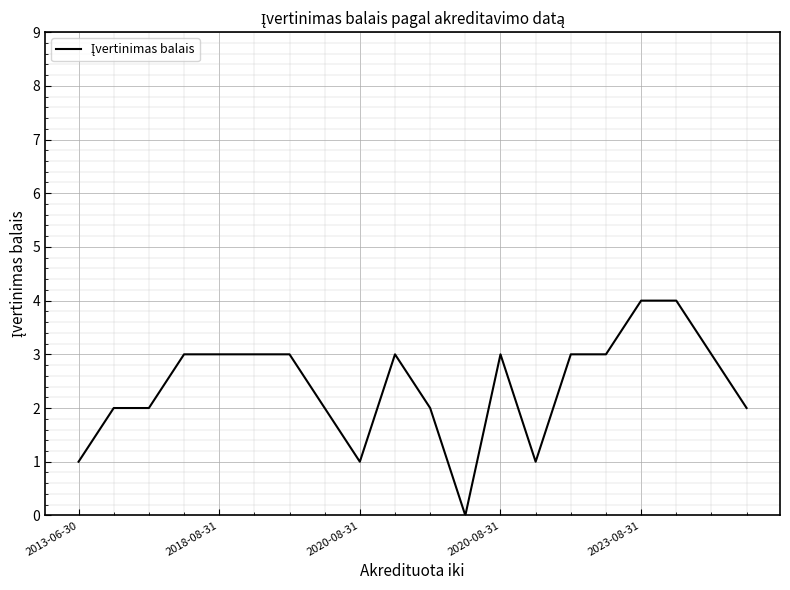

What is the difference between the maximum and minimum values?

4